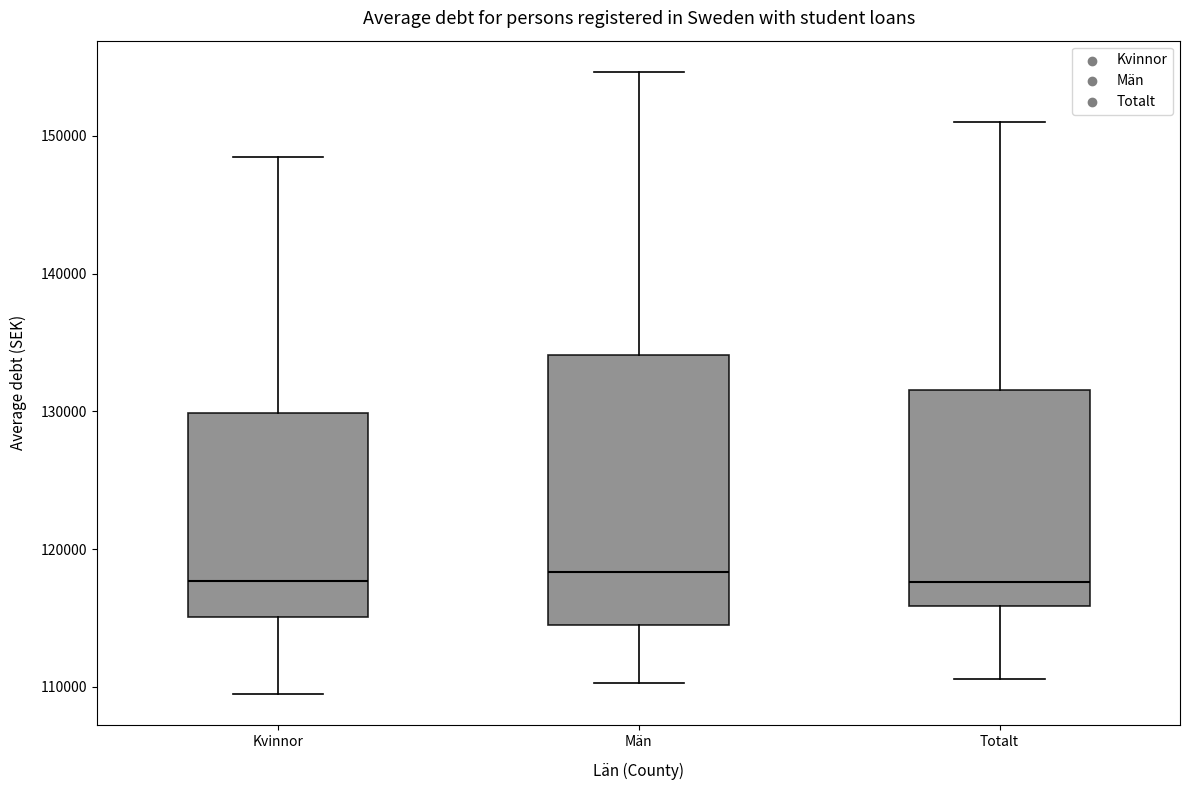

Reading left to right, transcribe this box plot: for each box, give where its median line is, the range the box spans, and where its two whiskers end, as read against the y-axis. The values are not printed on the chart, so give them approximately, as read against the axis.

Kvinnor: median 118000, box 115000 to 130000, whiskers 109000 to 148000
Män: median 118000, box 114000 to 134000, whiskers 110000 to 155000
Totalt: median 118000, box 116000 to 132000, whiskers 111000 to 151000